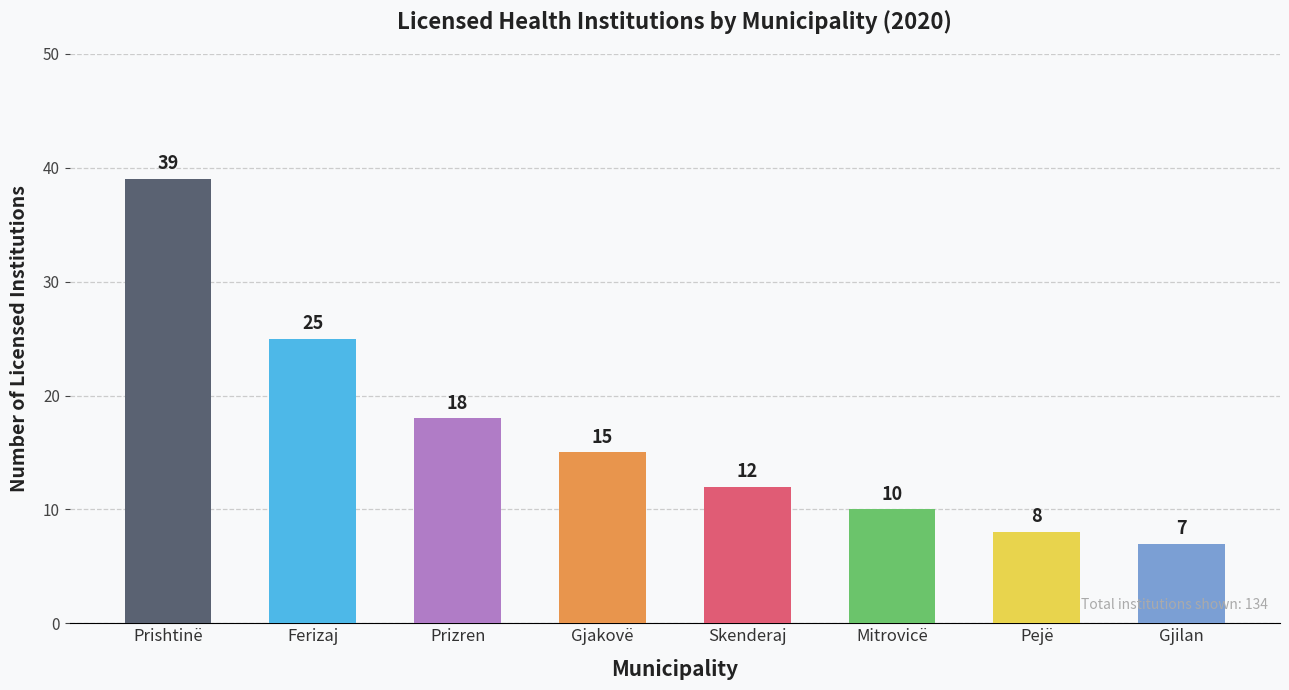

Rank the categories by value from lowest to highest.

Gjilan, Pejë, Mitrovicë, Skenderaj, Gjakovë, Prizren, Ferizaj, Prishtinë